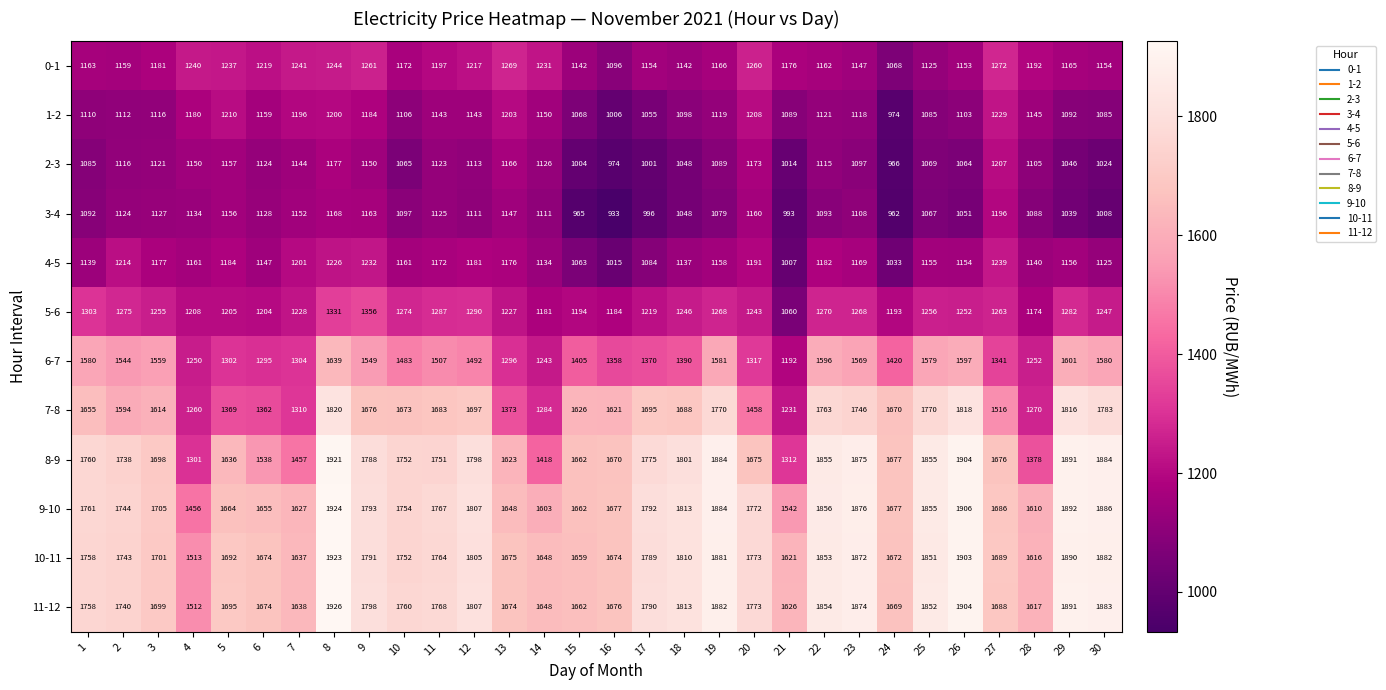

At which label is 11-12 closest to 1719?

3